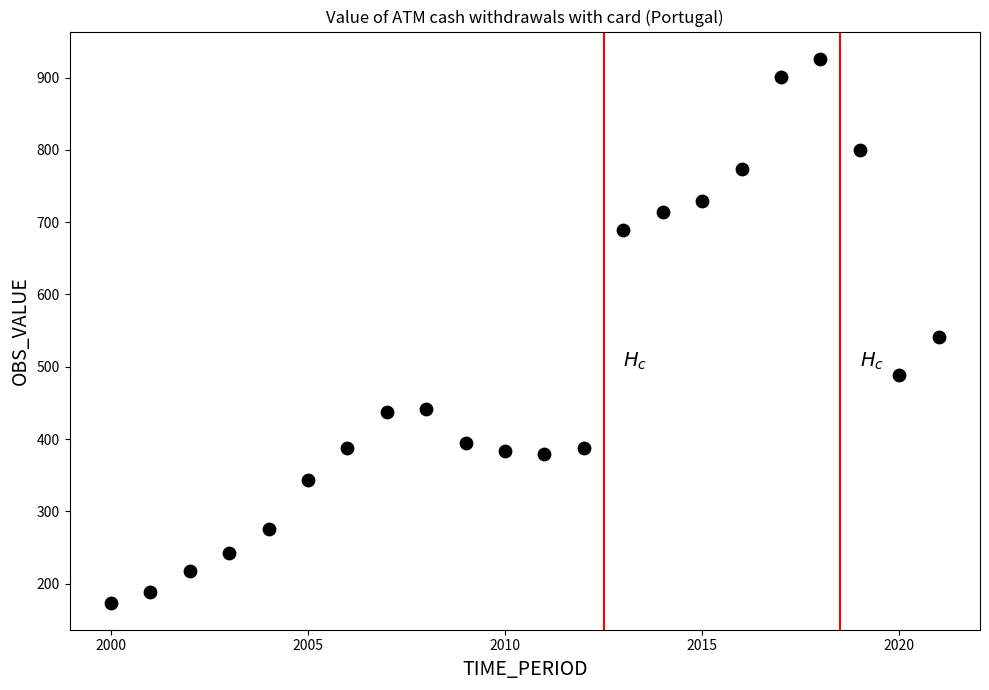

What is the range of Y values (max minus min)?

752.6